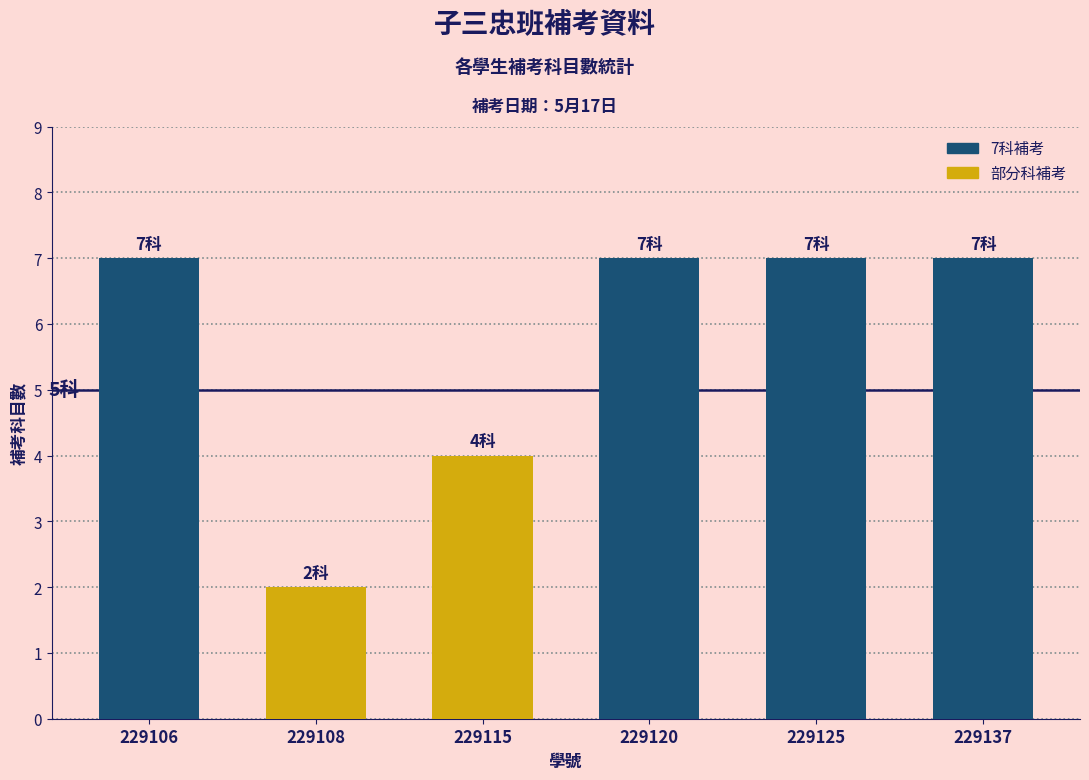

True or false: the data shows 7 at 229137.

True